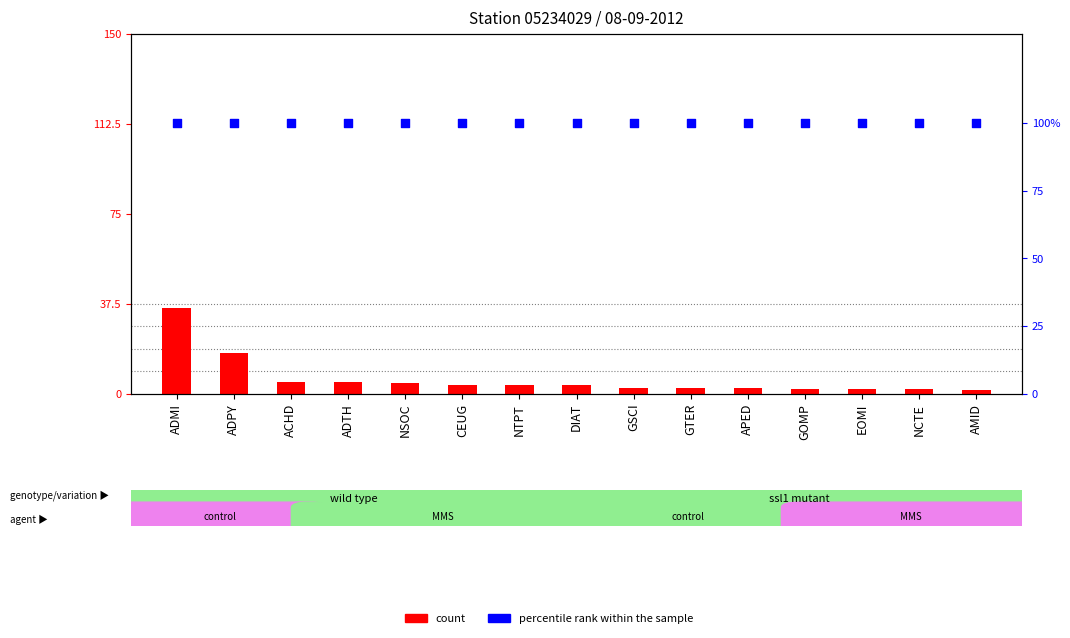

Which series reaches the maximum Y coordinate?

count